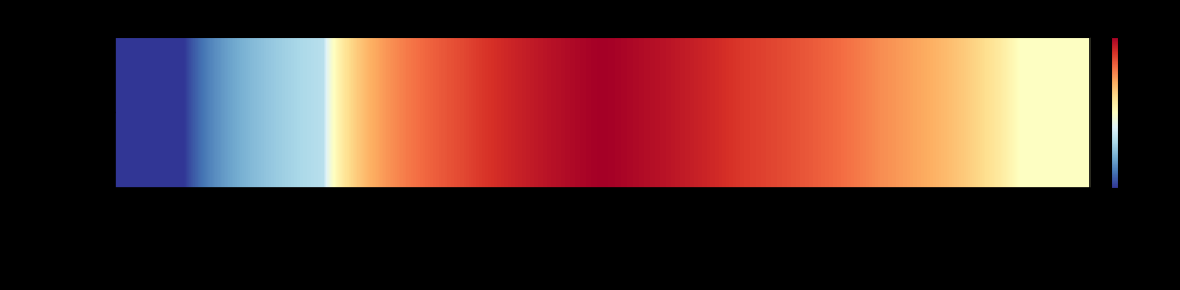

What is the difference between the values at 60/70 and 180/200?

25.9